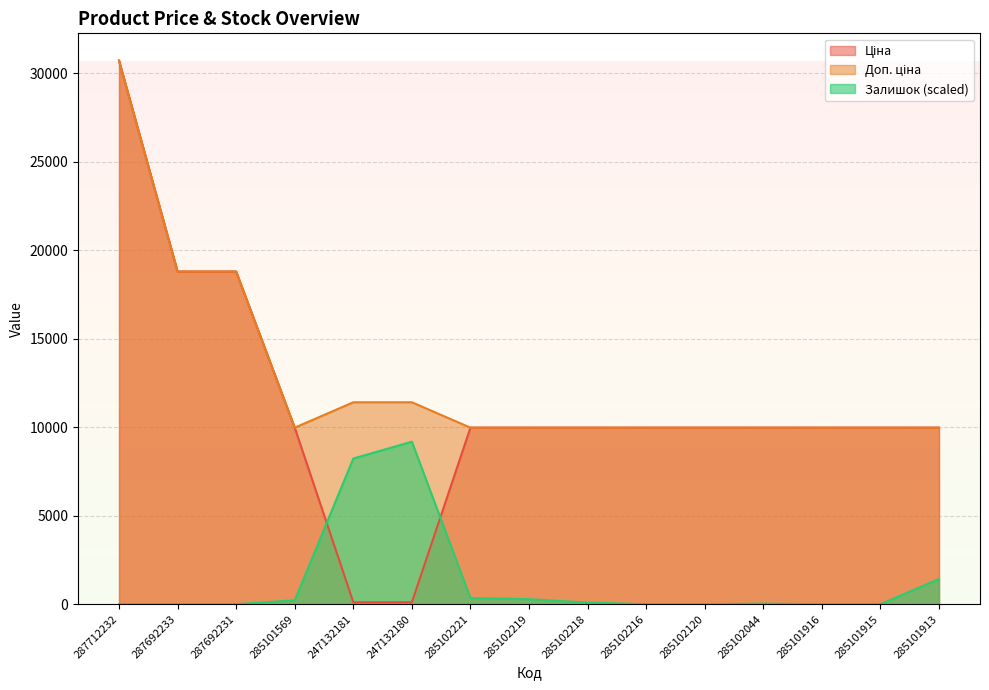

How many values in the Ціна series exceed 9974?

13